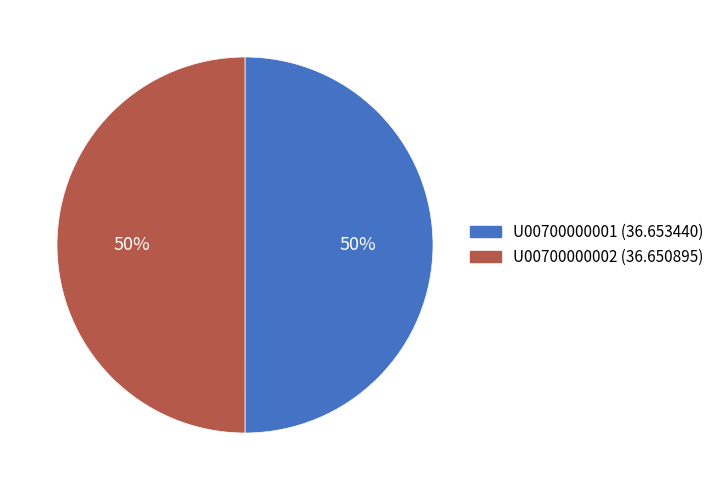

How many segments does this pie chart have?

2